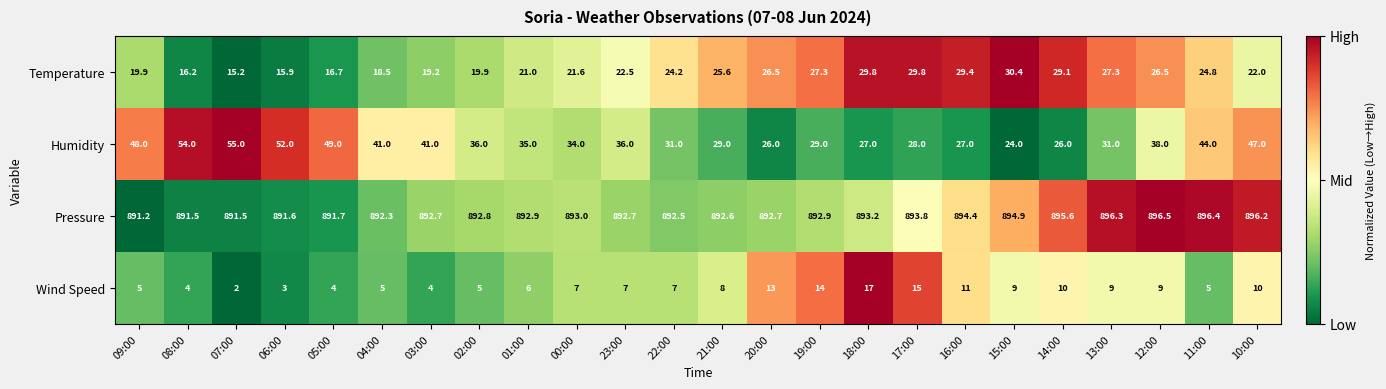

What is the difference between the second highest and minimum values in the Wind Speed series?

13.0